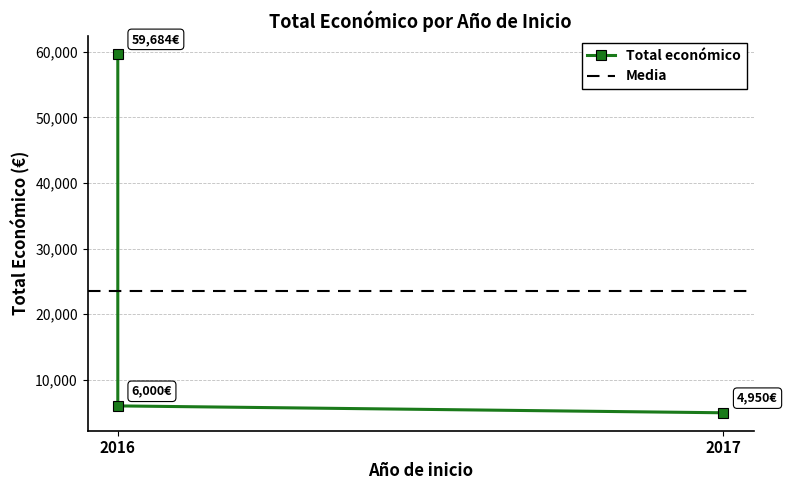

Is it true that the value at 2016 is 83583?

False